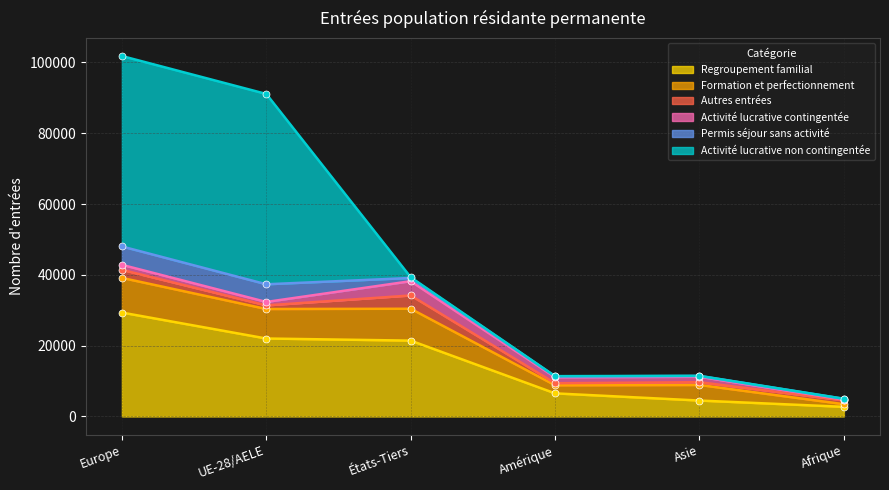

How many values in the Regroupement familial series exceed 21427?

2